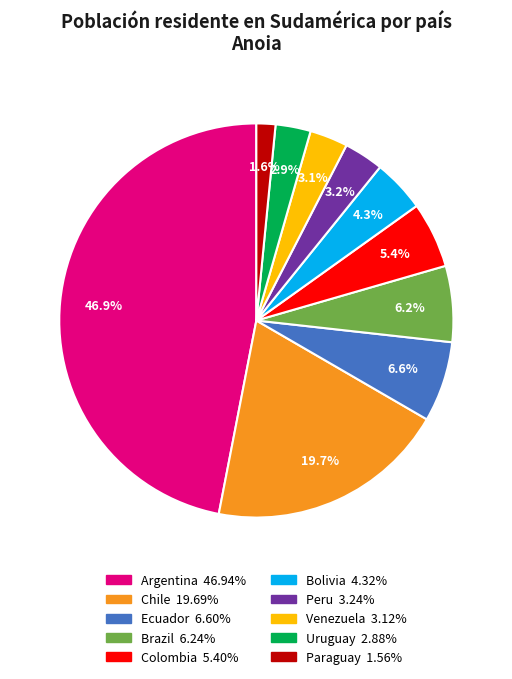

Is there any slice that represents more than half of the pie?

No